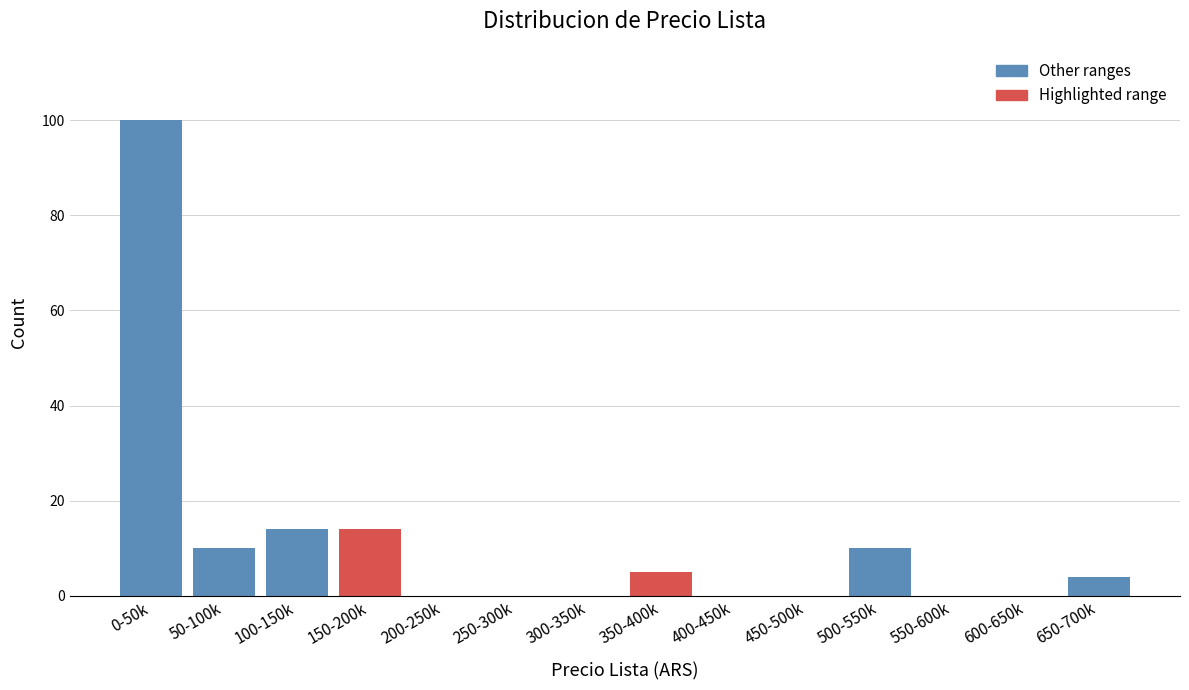

Reading right to left, list all the values displayed in this chart.

650-700k=4	600-650k=0	550-600k=0	500-550k=10	450-500k=0	400-450k=0	350-400k=5	300-350k=0	250-300k=0	200-250k=0	150-200k=14	100-150k=14	50-100k=10	0-50k=100